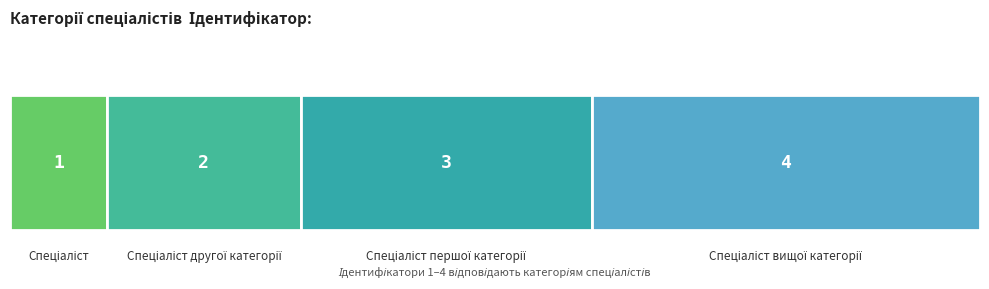

How many data points are less than 3?

2